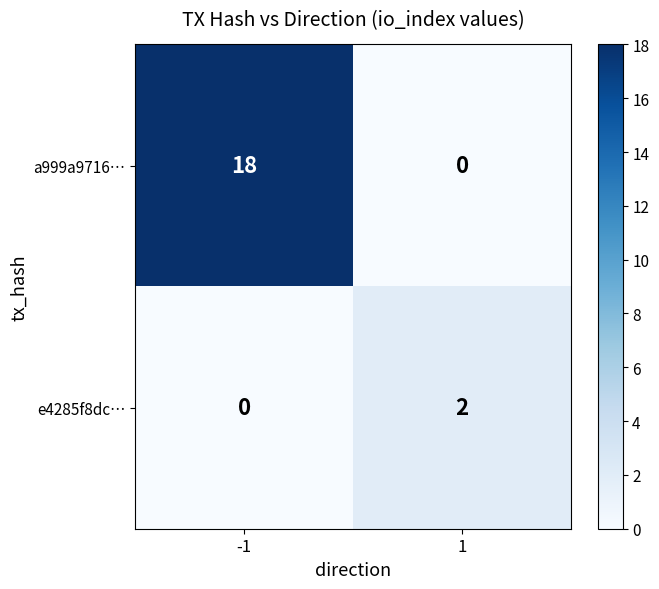

Which series has the widest spread of values?

a999a9716…